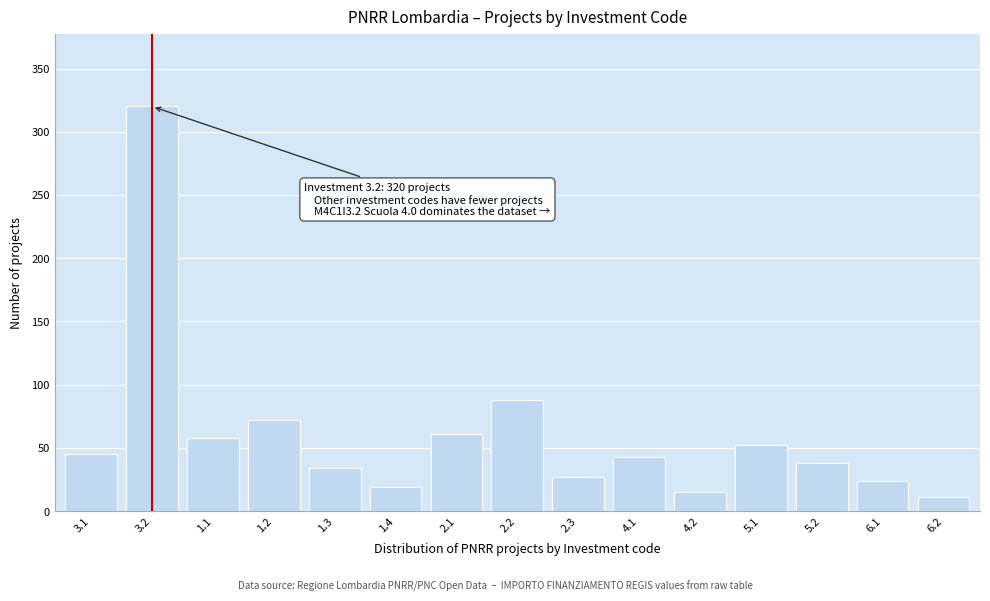

Reading right to left, extract all data points from this chart.

11	24	38	52	15	43	27	88	61	19	34	72	58	320	45